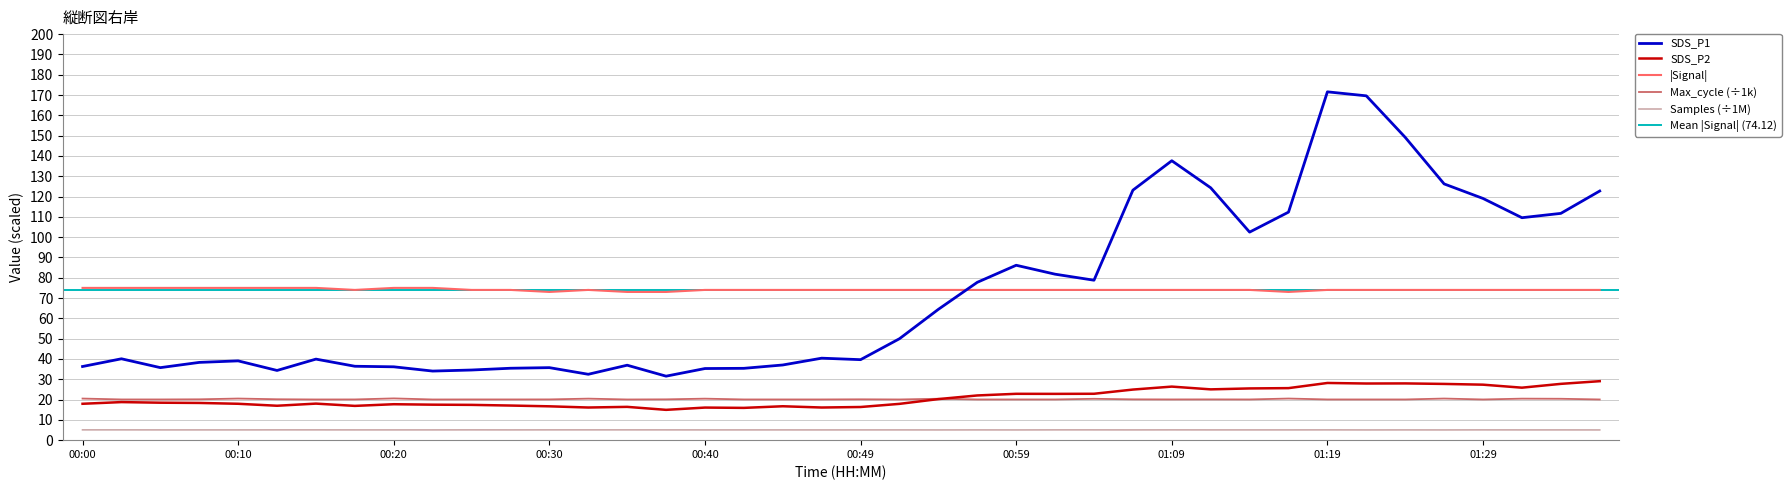

How many Signal values are between 74 and 75?

36